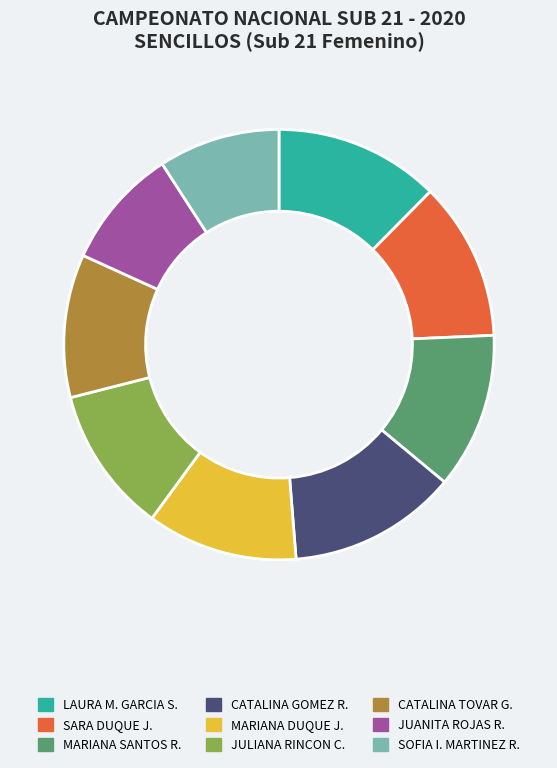

Approximately how many times larger is the value at JUANITA ROJAS R. compared to SARA DUQUE J.?

0.8